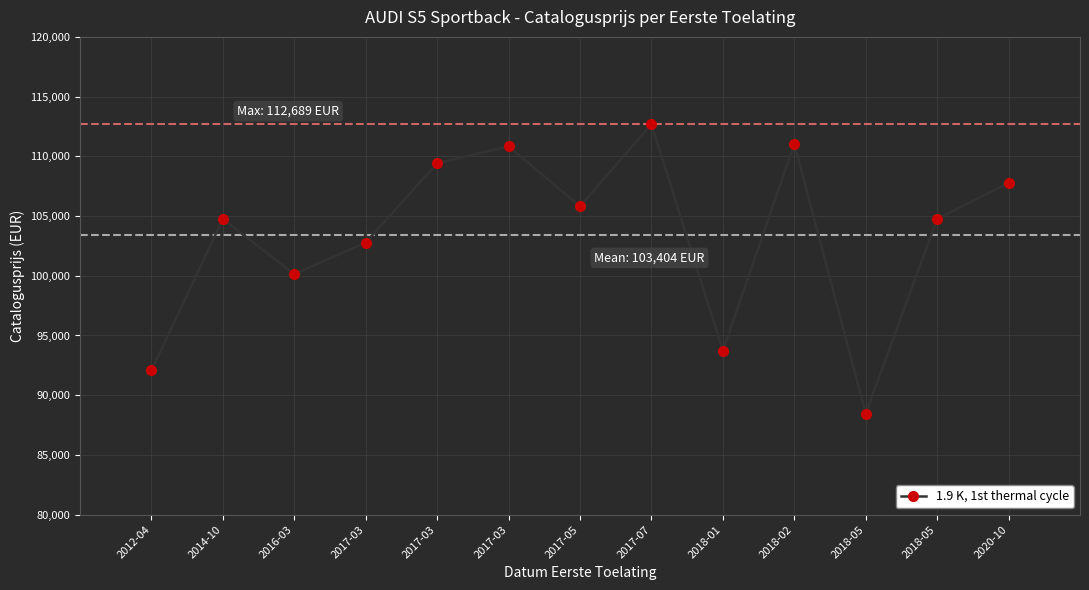

Is this an area chart (filled region under the line)?

No